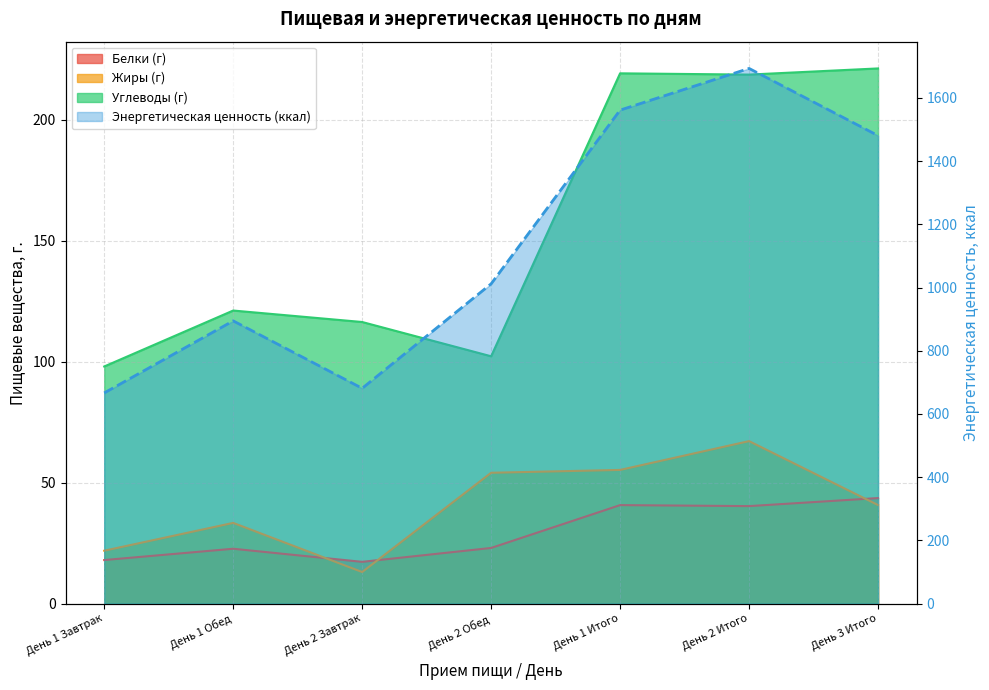

What is the minimum value for Жиры (г)?

13.1